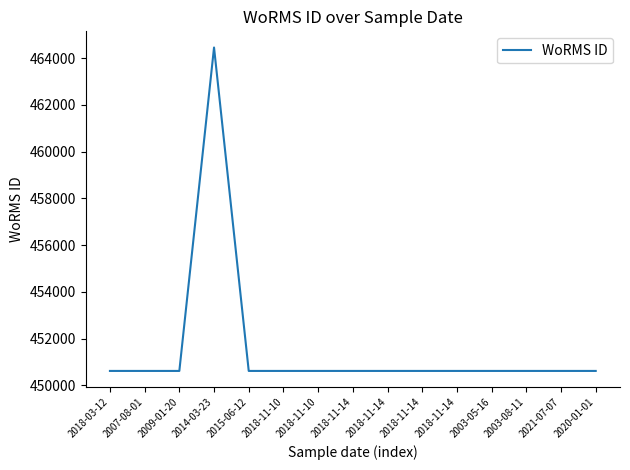

Does the chart display data point markers on the line(s)?

No